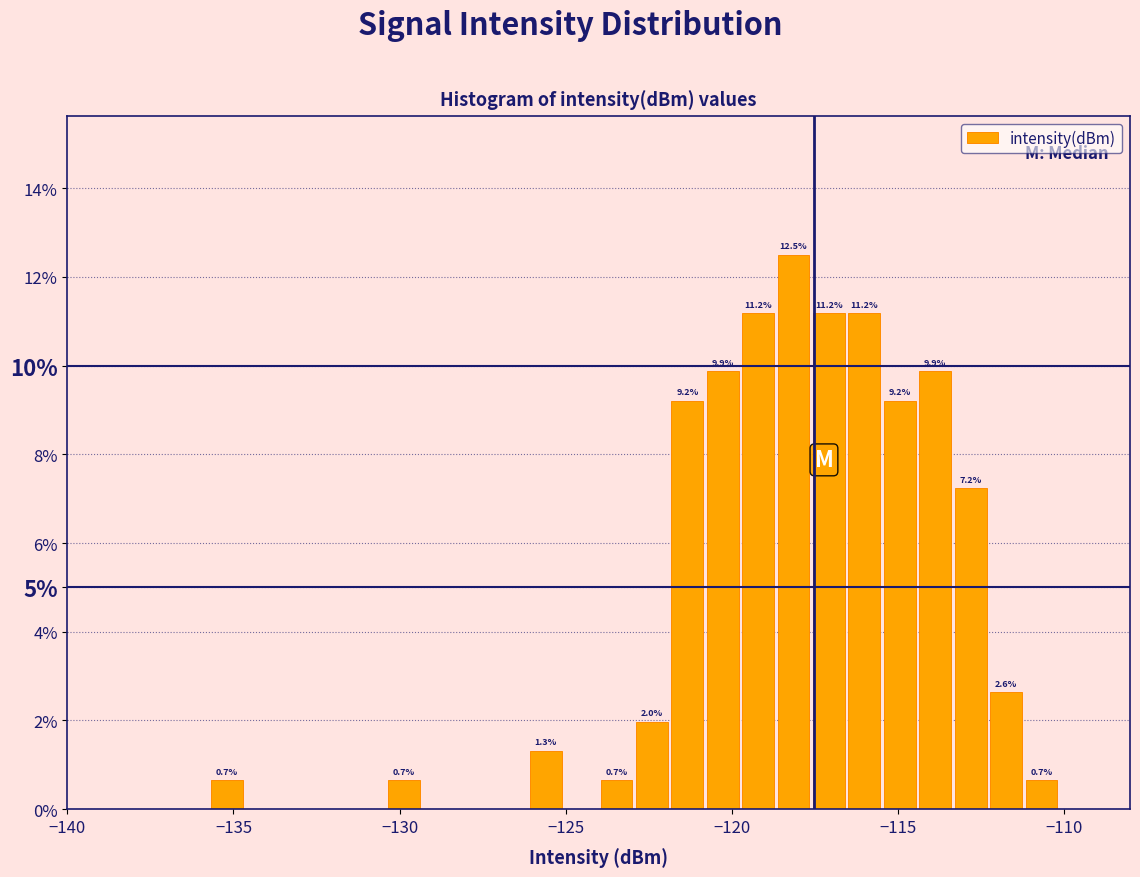

Read against the x-axis, roughly where is the centre of the tallest bar?

-118.0